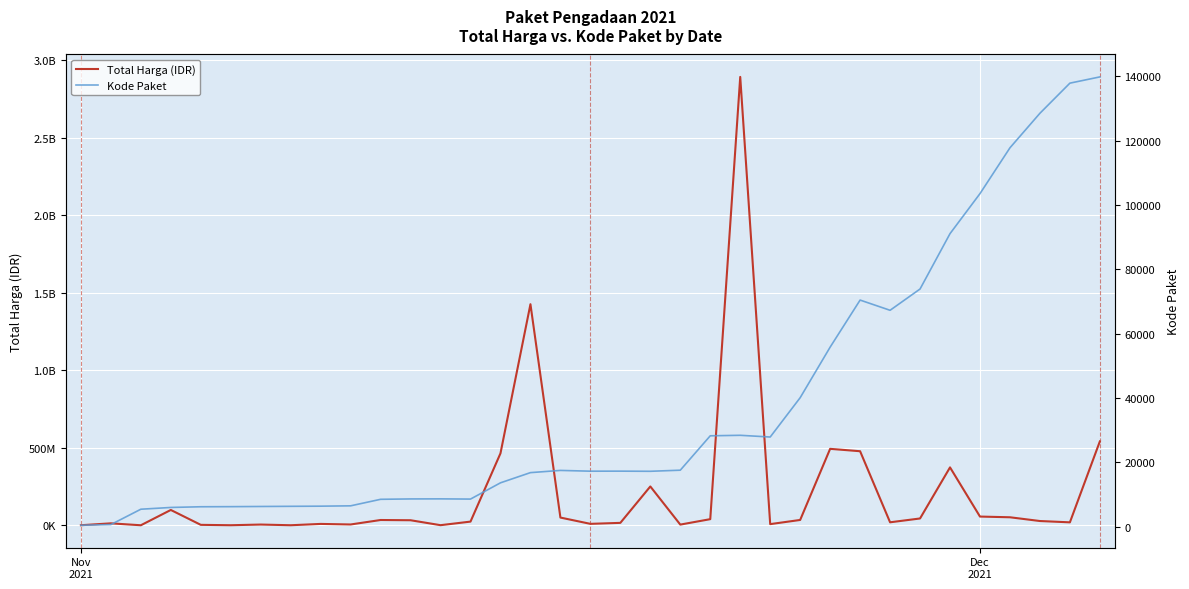

True or false: Kode Paket and Total Harga cross at least once.

False